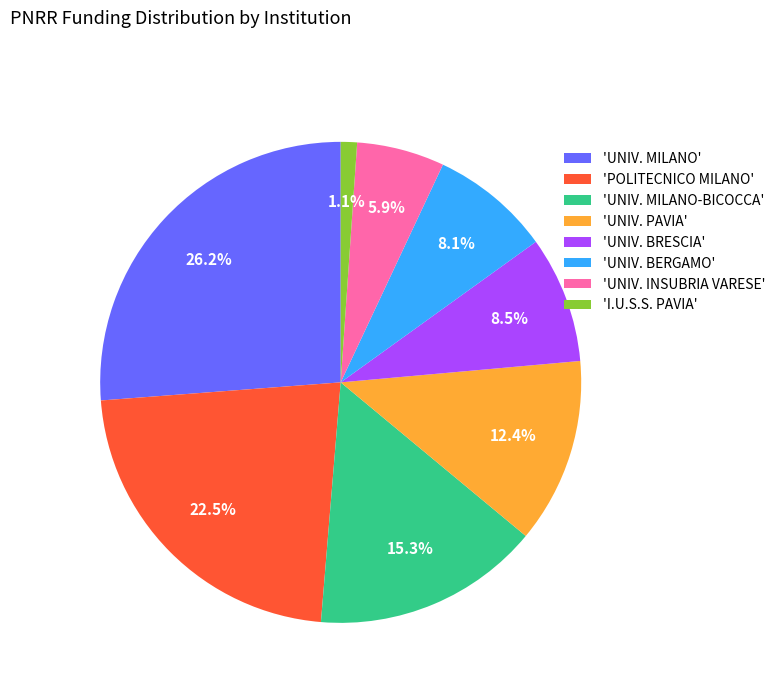

What is the smallest slice in the pie chart?

'I.U.S.S. PAVIA'